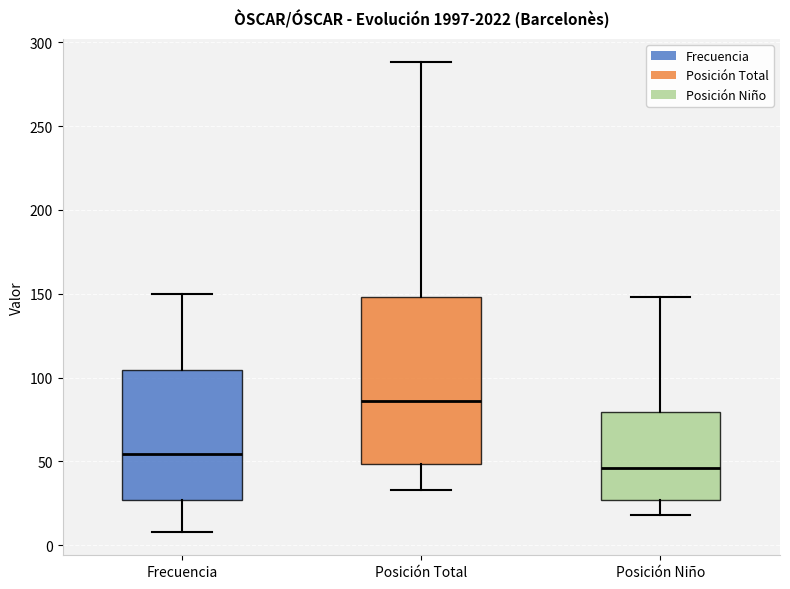

Reading left to right, read every box against the y-axis: the position of its median line, the range the box covers, and the ends of its whiskers. The values are not printed on the chart, so give them approximately, as read against the axis.

Frecuencia: median 55, box 25 to 105, whiskers 10 to 150
Posición Total: median 85, box 50 to 150, whiskers 35 to 290
Posición Niño: median 45, box 25 to 80, whiskers 20 to 150